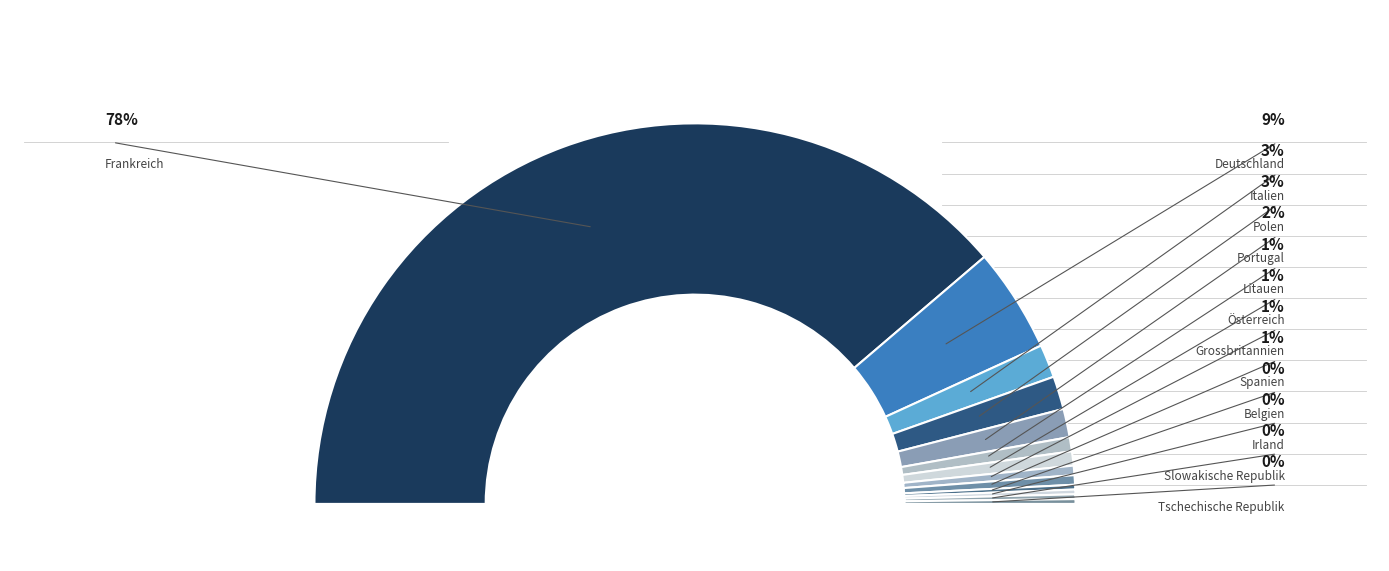

Which slice is the smallest?

Belgien